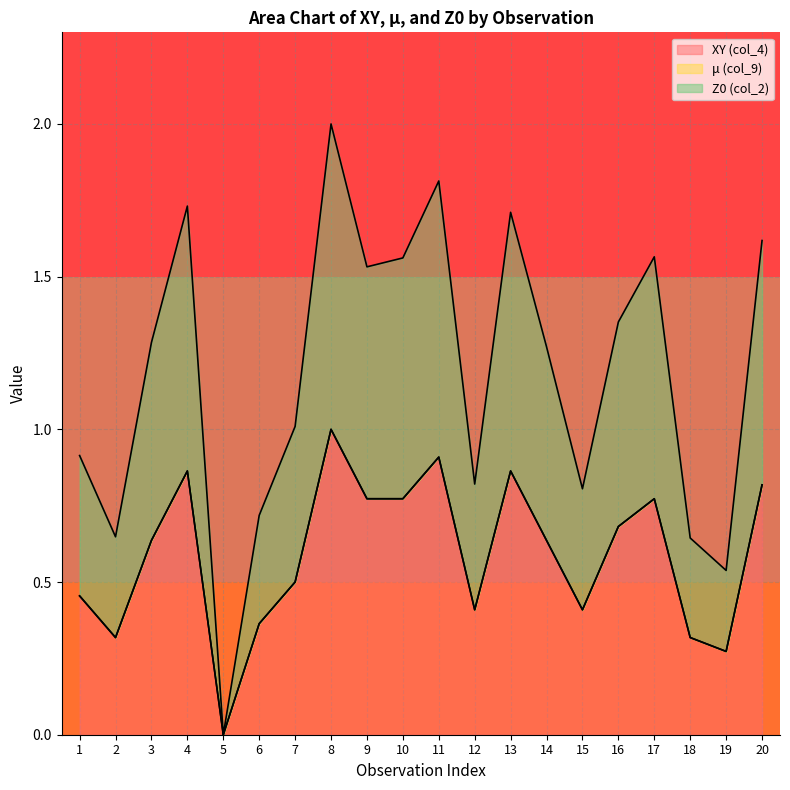

What value does the Z0 (col_2) series have at 6?

0.7